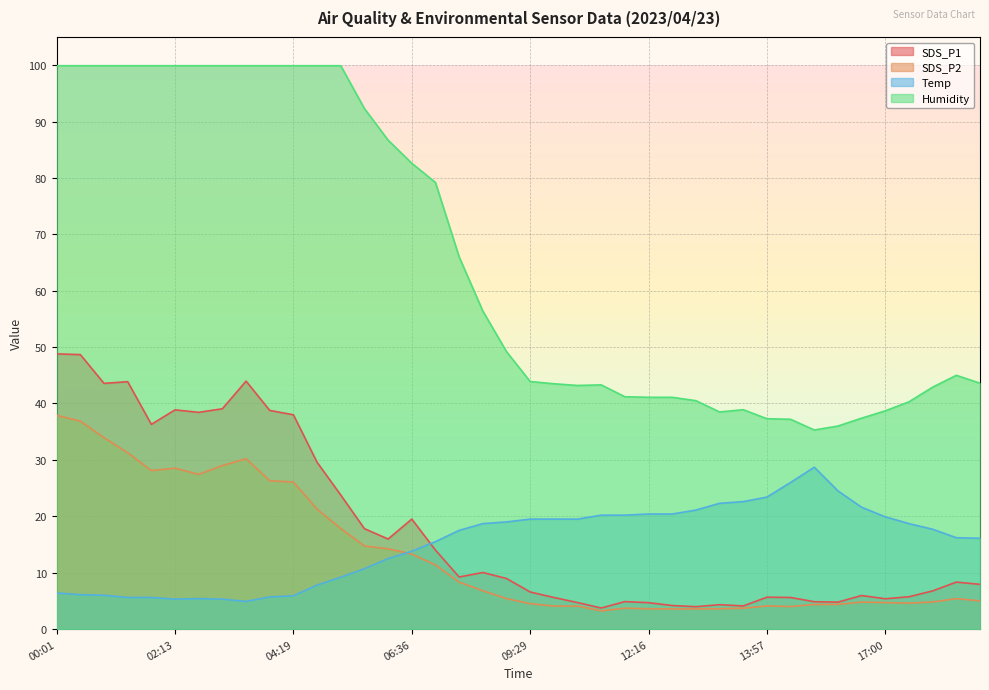

List the labels in order of Humidity value, smallest first.

15:28, 15:54, 14:23, 13:57, 16:19, 13:07, 17:00, 13:37, 17:30, 12:42, 12:16, 12:21, 11:40, 17:50, 10:34, 11:15, 09:59, 18:31, 09:29, 18:26, 08:43, 08:17, 07:42, 07:06, 06:36, 06:11, 05:36, 00:01, 00:21, 00:41, 01:17, 01:42, 02:13, 02:17, 02:43, 03:18, 04:15, 04:19, 04:44, 05:05